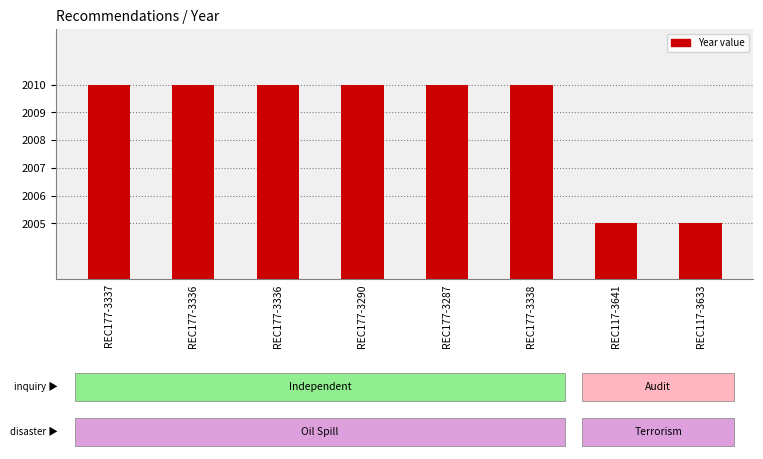

Rank the categories by value from highest to lowest.

REC177-3337, REC177-3336, REC177-3336, REC177-3290, REC177-3287, REC177-3338, REC117-3641, REC117-3633